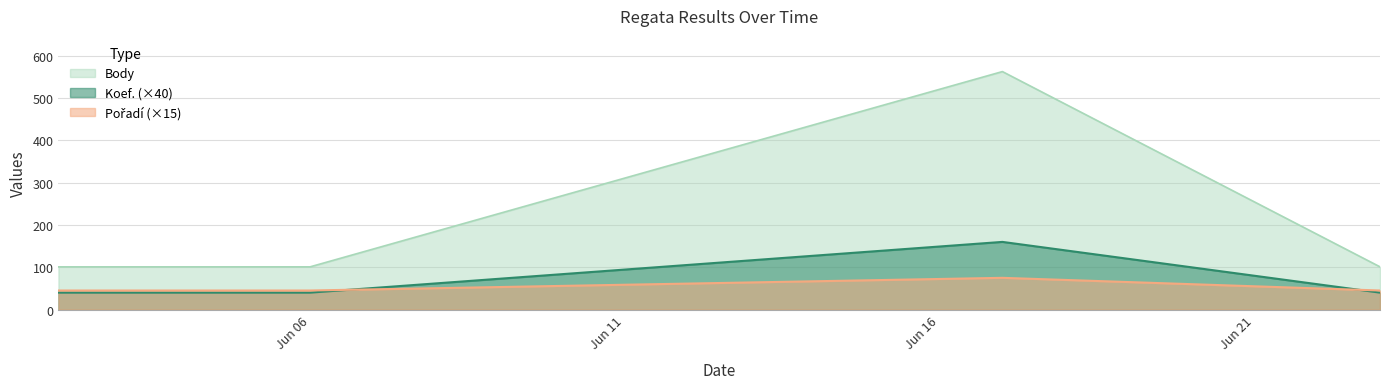

How many lines are shown in the chart?

3